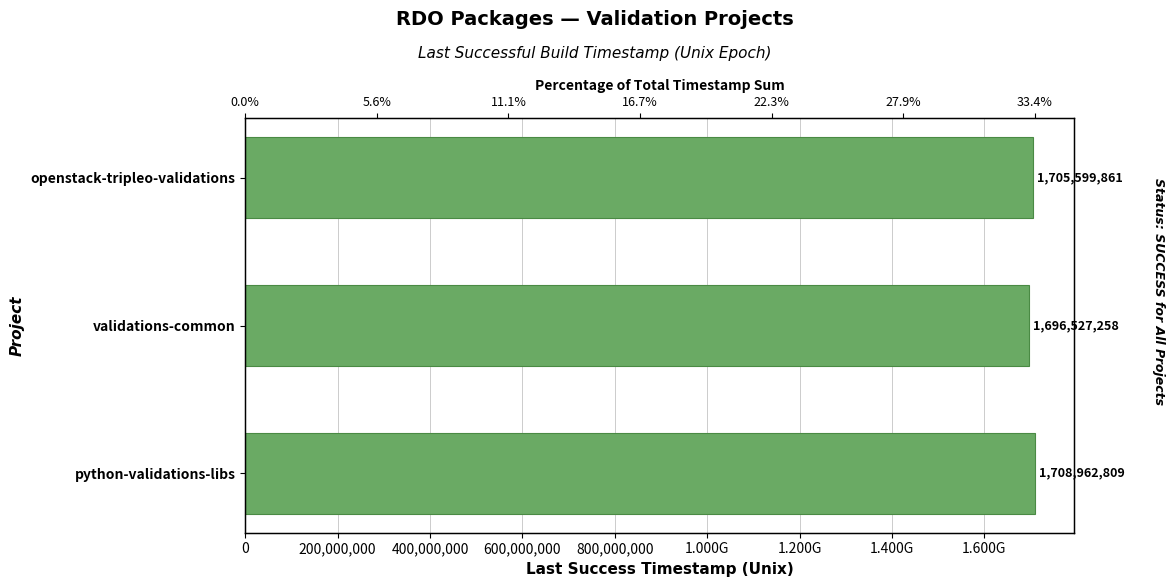

Reading left to right, what are all the values shown in this chart?

1705599861	1696527258	1708962809